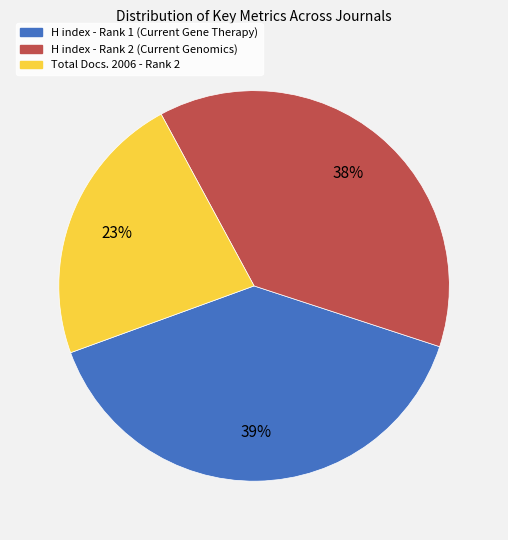

Rank the categories by value from highest to lowest.

H index - Rank 1 (Current Gene Therapy), H index - Rank 2 (Current Genomics), Total Docs. 2006 - Rank 2